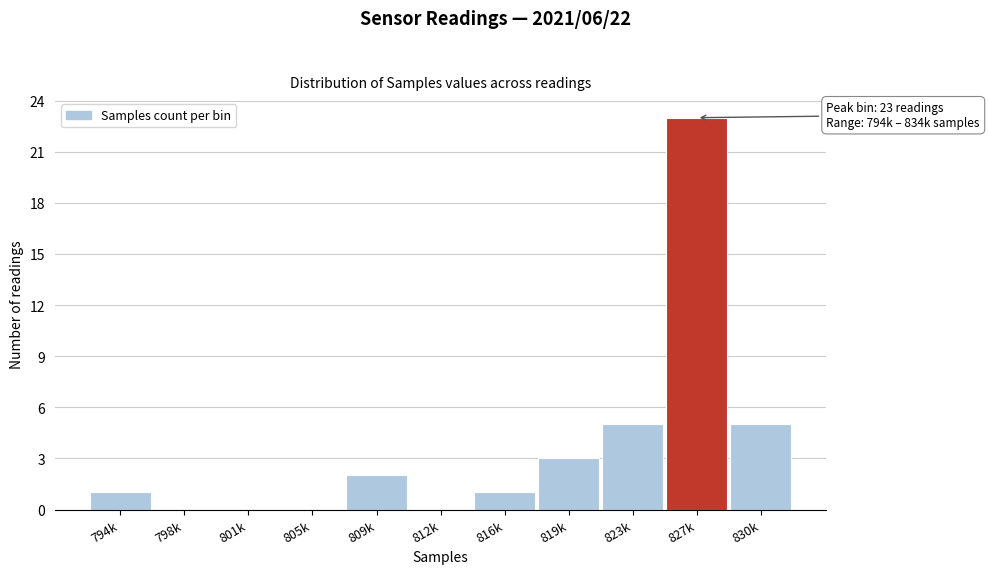

Reading right to left, what are all the values shown in this chart?

830k=5	827k=23	823k=5	819k=3	816k=1	812k=0	809k=2	805k=0	801k=0	798k=0	794k=1